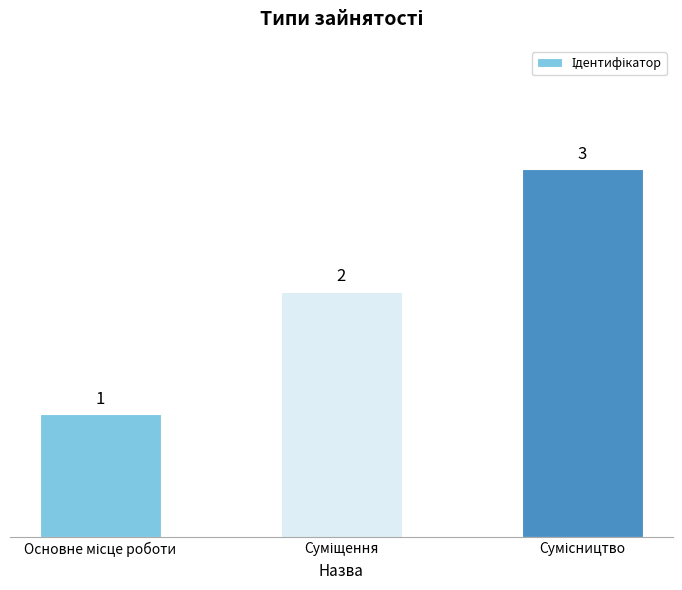

What is the value of the 2nd bar from the left?

2